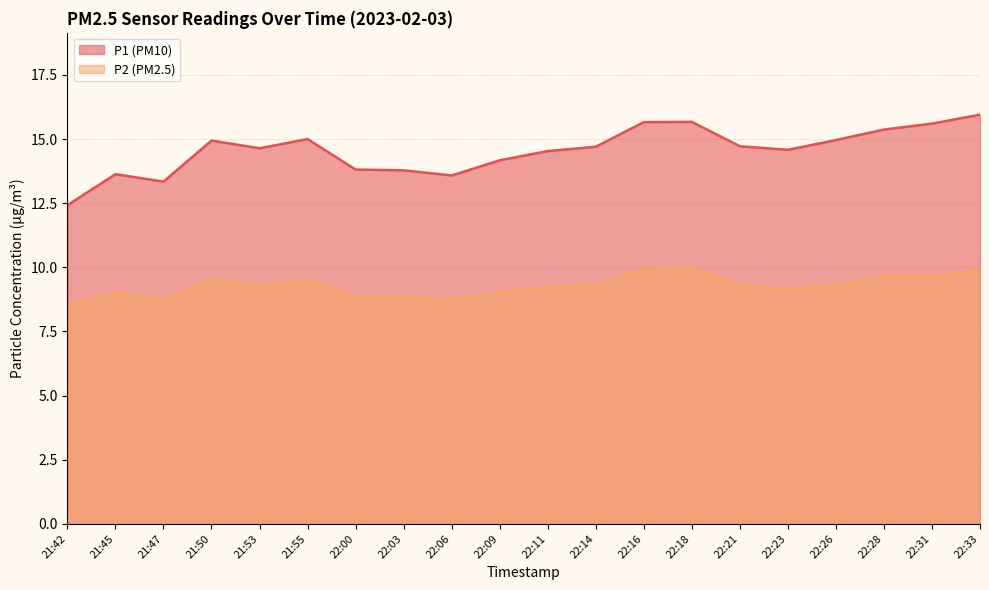

What is the difference between the maximum and minimum values in the P2 series?

1.4